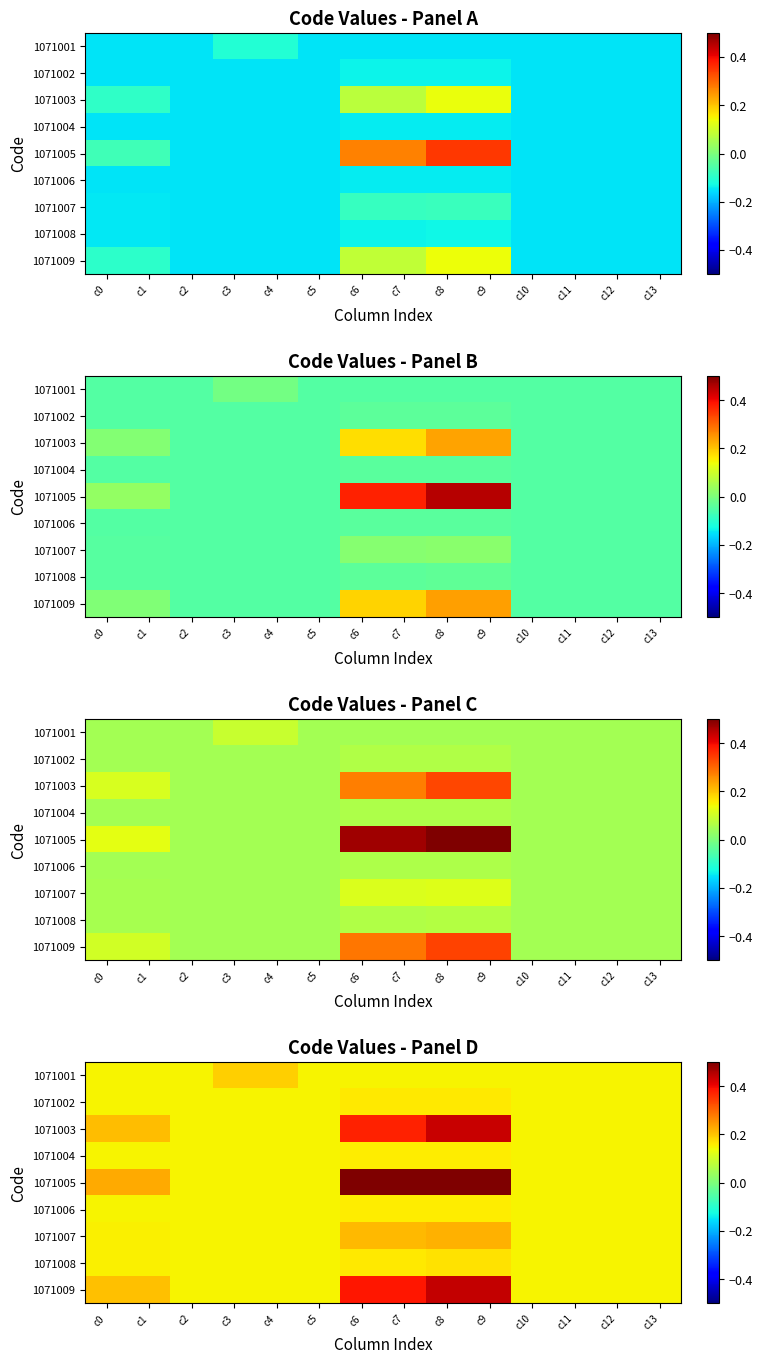

Which category has the lowest value across all series?

c0